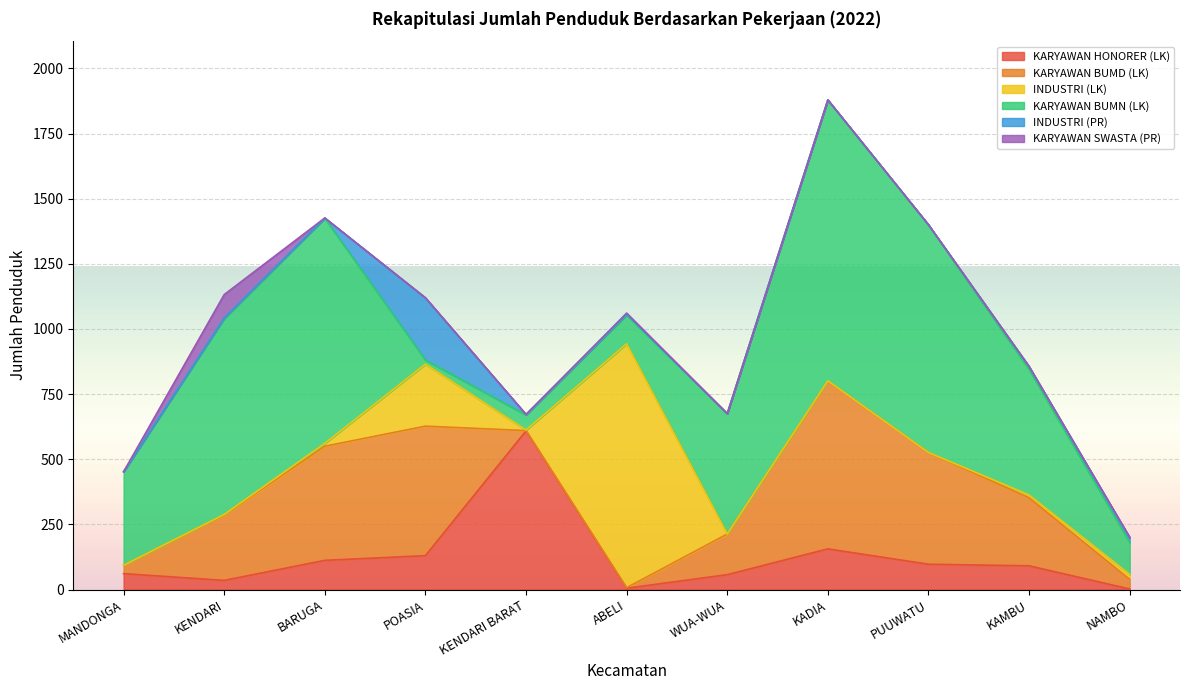

Which series has the widest spread of values?

KARYAWAN BUMN (LK)